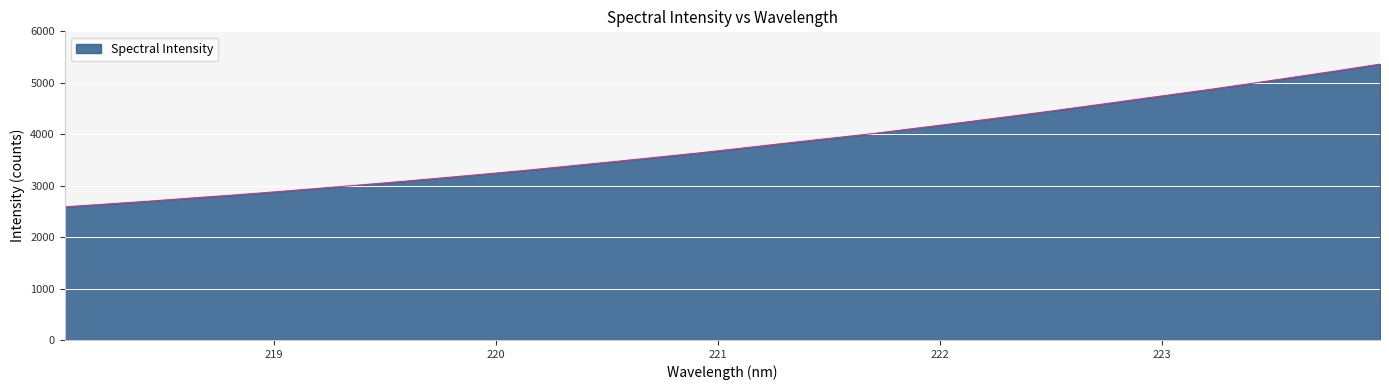

What is the difference between the maximum and second lowest values?

2719.4